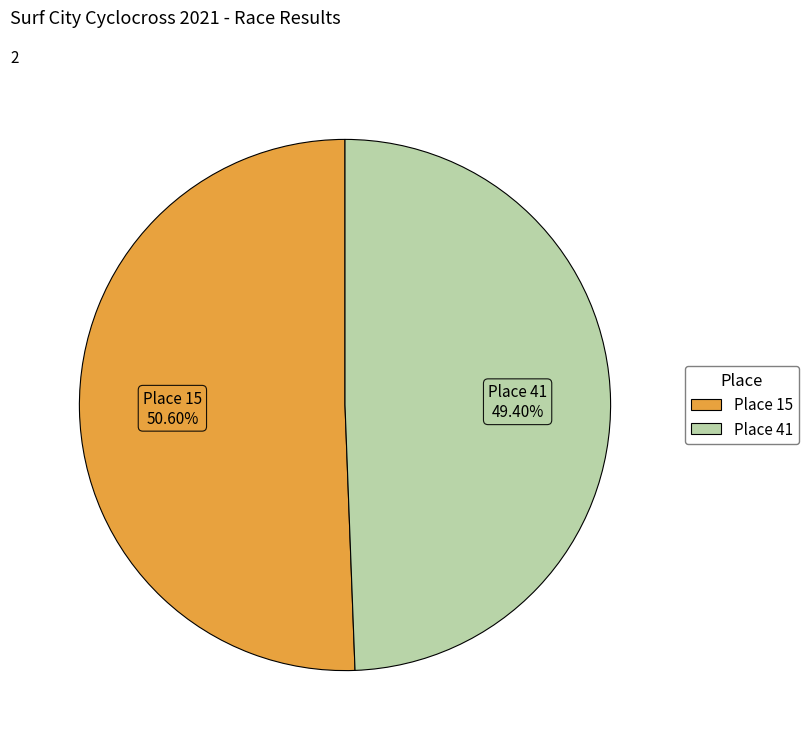

What is the largest slice in the pie chart?

Place 15